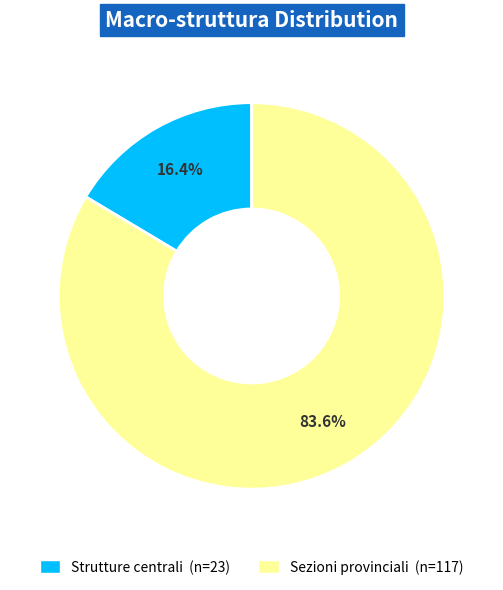

How much of the chart is everything except Strutture centrali?

83.6%